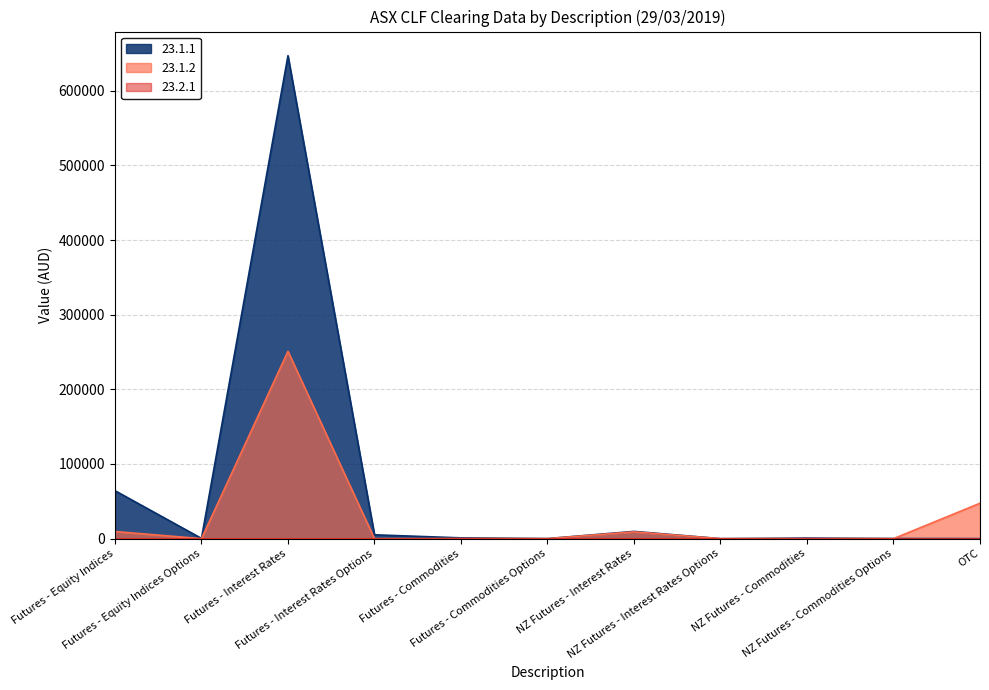

Which series has the largest total across all categories?

23.1.1